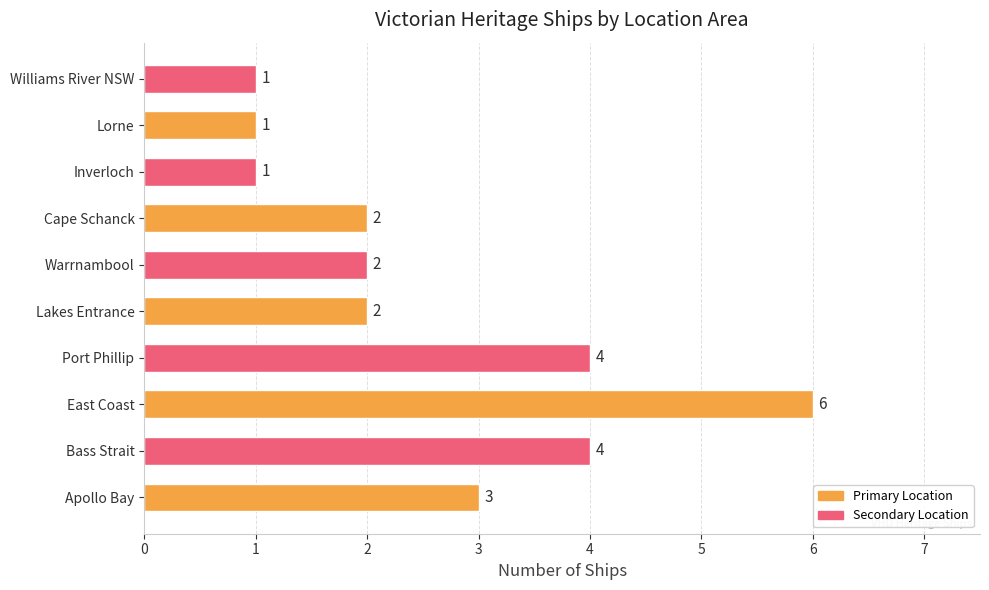

Is it true that the value at Port Phillip is 4?

True